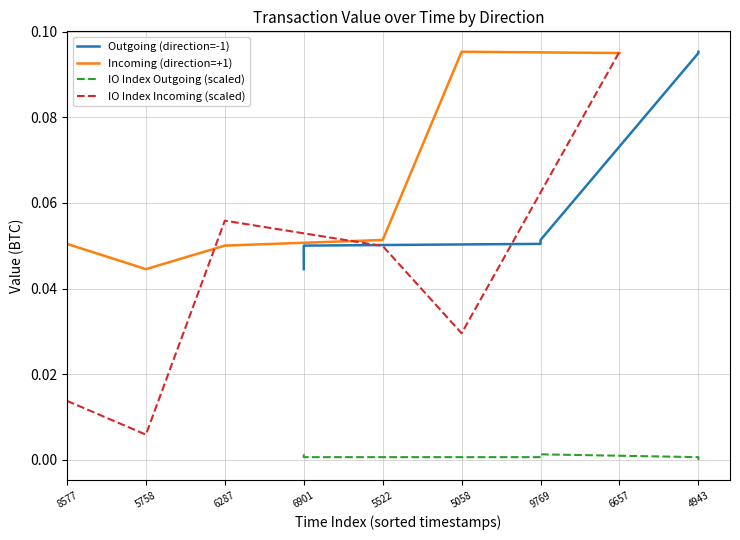

List the labels in order of IO Index Incoming (scaled) value, largest first.

6657, 6287, 5522, 5058, 8577, 5758